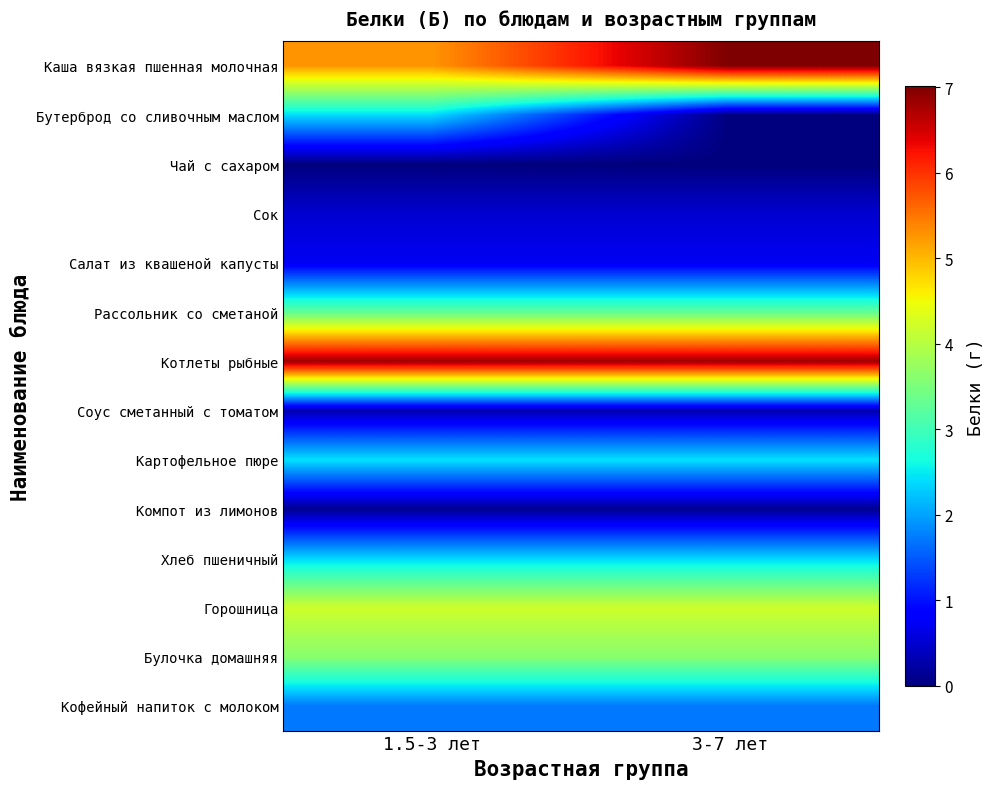

Reading left to right, what are all the values shown in this chart?

Каша вязкая пшенная молочная: 1.5-3 лет=5.3	3-7 лет=7.0
Бутерброд со сливочным маслом: 1.5-3 лет=2.4	3-7 лет=0.0
Чай с сахаром: 1.5-3 лет=0.0	3-7 лет=0.0
Сок: 1.5-3 лет=0.5	3-7 лет=0.5
Салат из квашеной капусты: 1.5-3 лет=0.7	3-7 лет=0.7
Рассольник со сметаной: 1.5-3 лет=3.3	3-7 лет=3.3
Котлеты рыбные: 1.5-3 лет=6.8	3-7 лет=6.8
Соус сметанный с томатом: 1.5-3 лет=0.3	3-7 лет=0.3
Картофельное пюре: 1.5-3 лет=2.4	3-7 лет=2.4
Компот из лимонов: 1.5-3 лет=0.1	3-7 лет=0.1
Хлеб пшеничный: 1.5-3 лет=2.4	3-7 лет=2.4
Горошница: 1.5-3 лет=4.2	3-7 лет=4.2
Булочка домашняя: 1.5-3 лет=3.6	3-7 лет=3.6
Кофейный напиток с молоком: 1.5-3 лет=1.7	3-7 лет=1.7